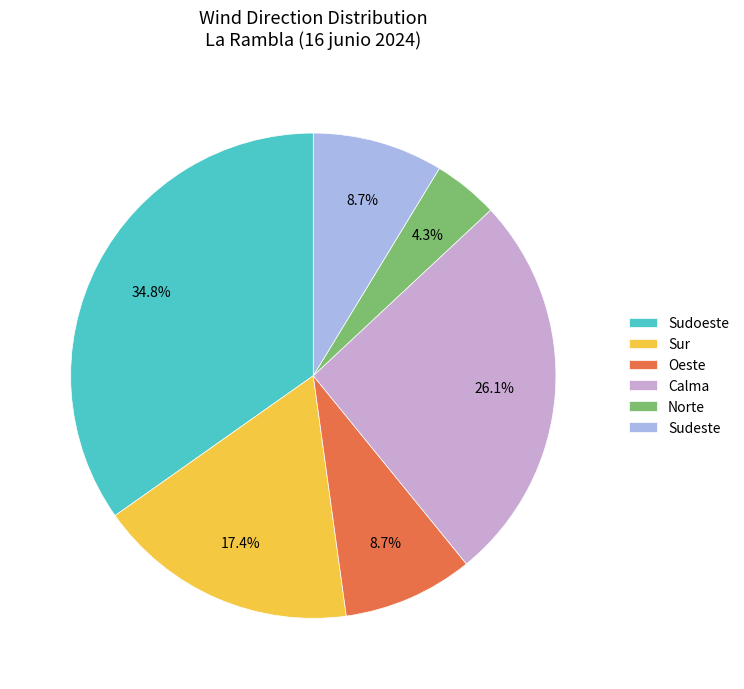

Is Sudoeste the majority of the pie?

No